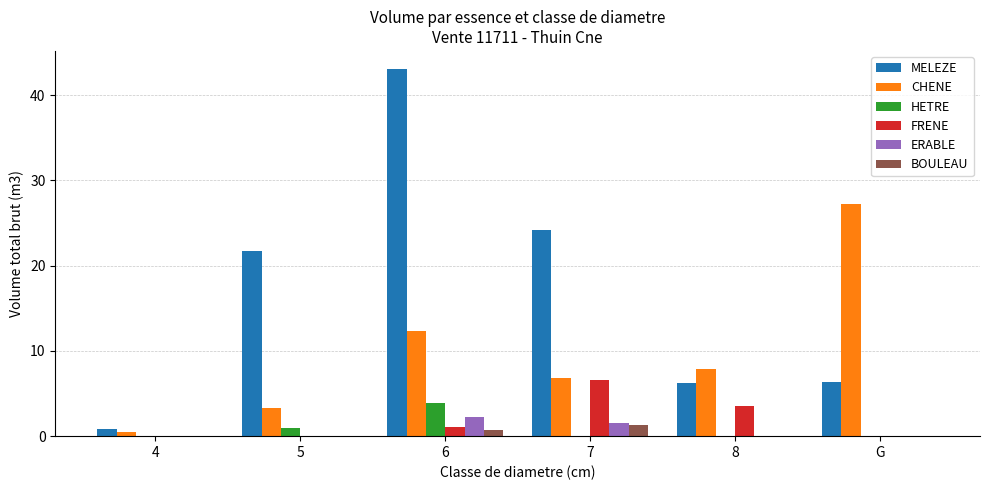

Which series has the widest spread of values?

MELEZE